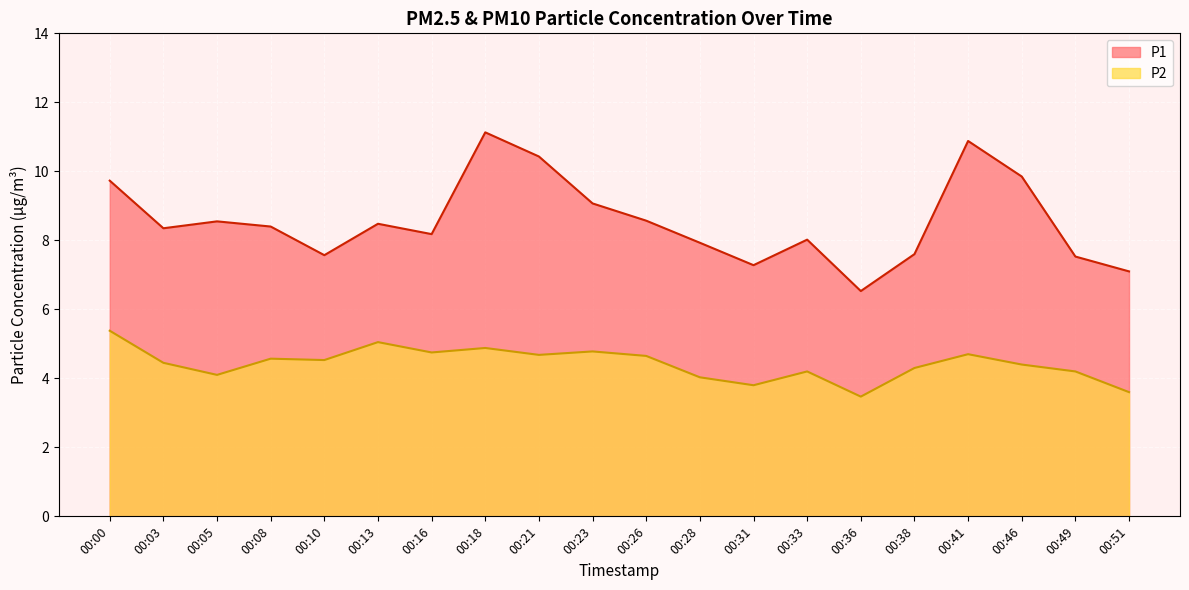

How many data points in P1 are less than 8?

7